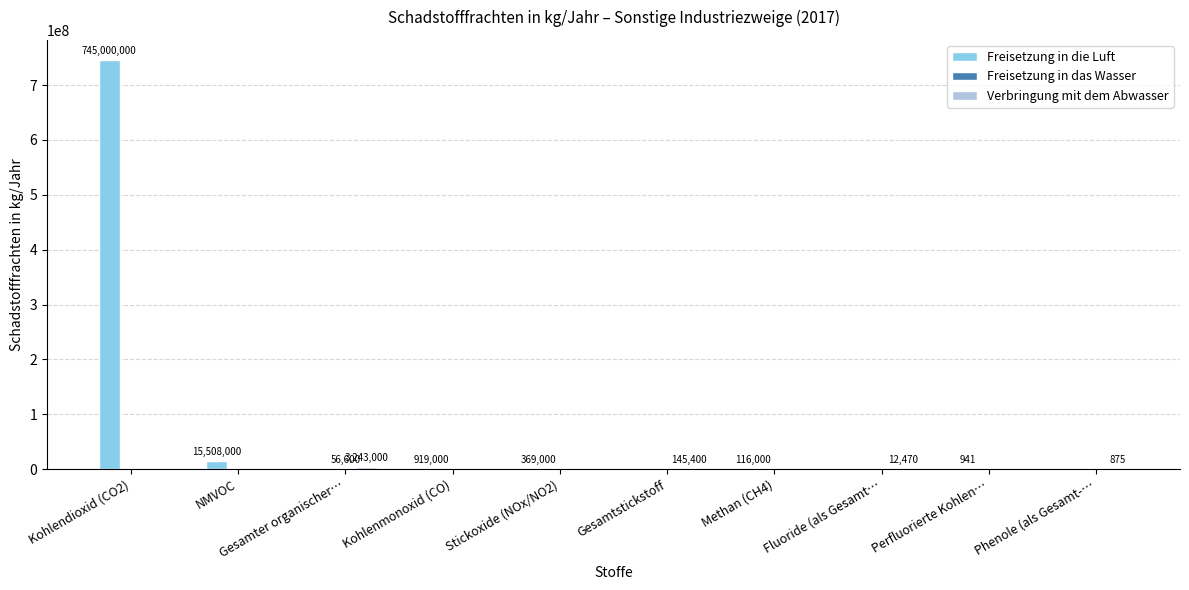

At which label does Freisetzung in die Luft reach its peak?

Kohlendioxid (CO2)